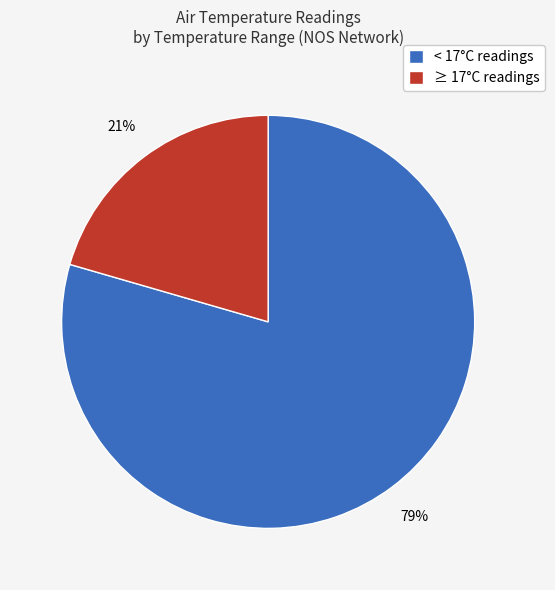

To the nearest percent, what is the average slice percentage?

50%